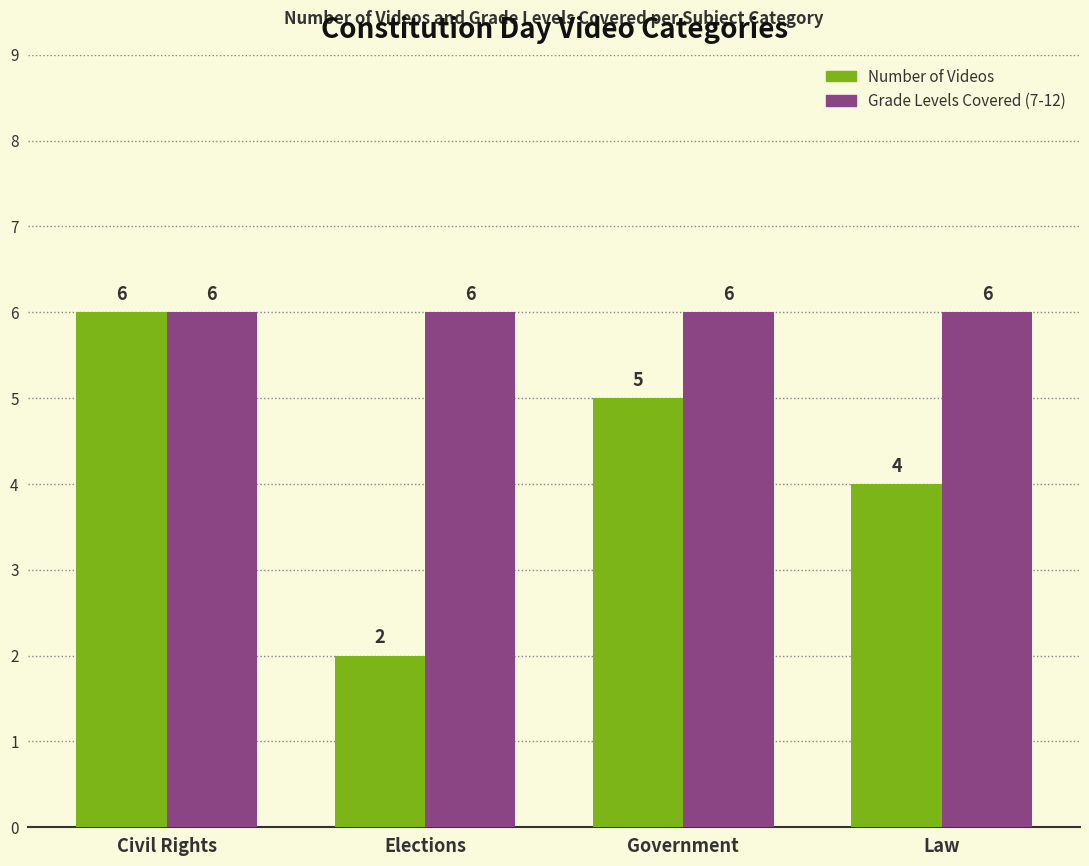

What is the difference between the highest and lowest values at Government?

1